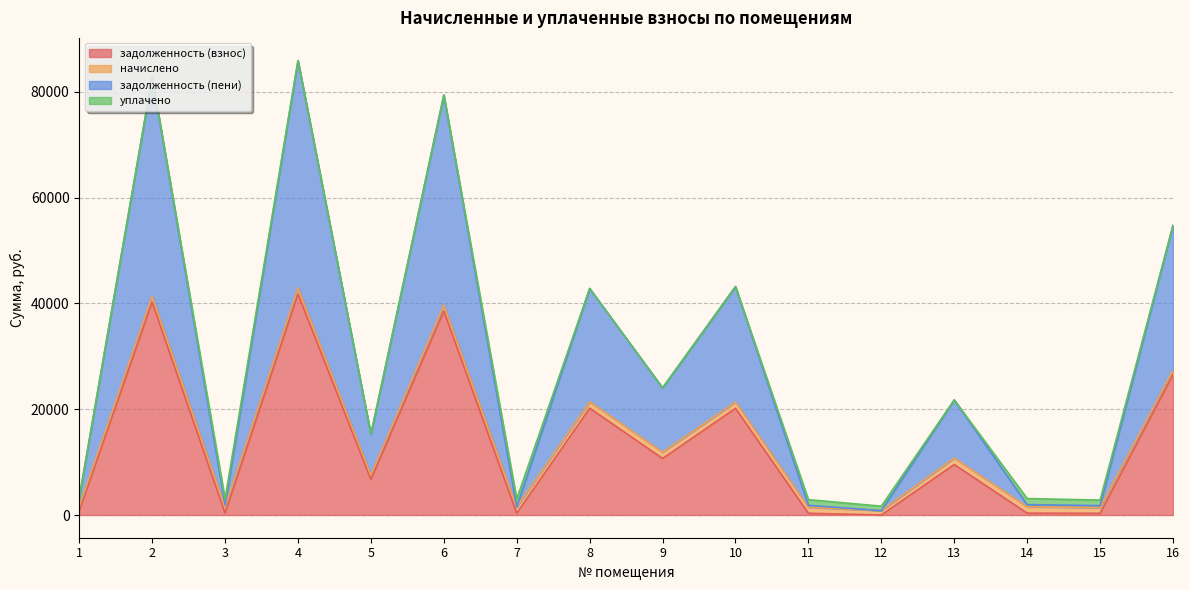

How many data points in задолженность (взнос) are above 9543?

8